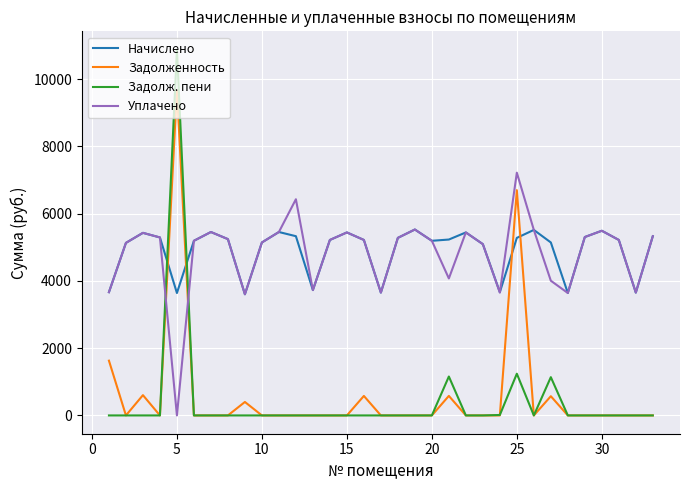

What is the greatest value displayed?

10874.4